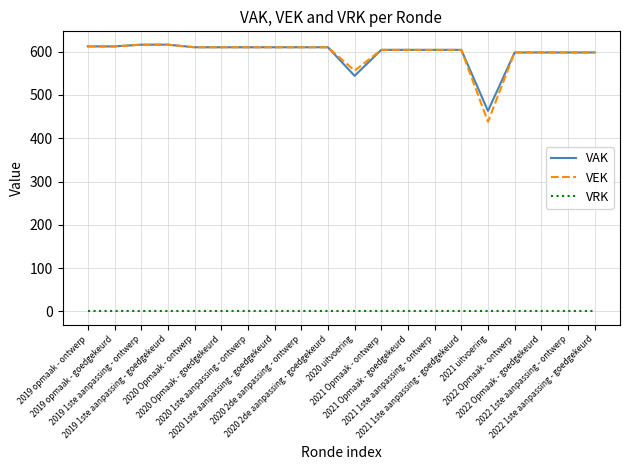

Which series has the largest range (max minus min)?

VEK